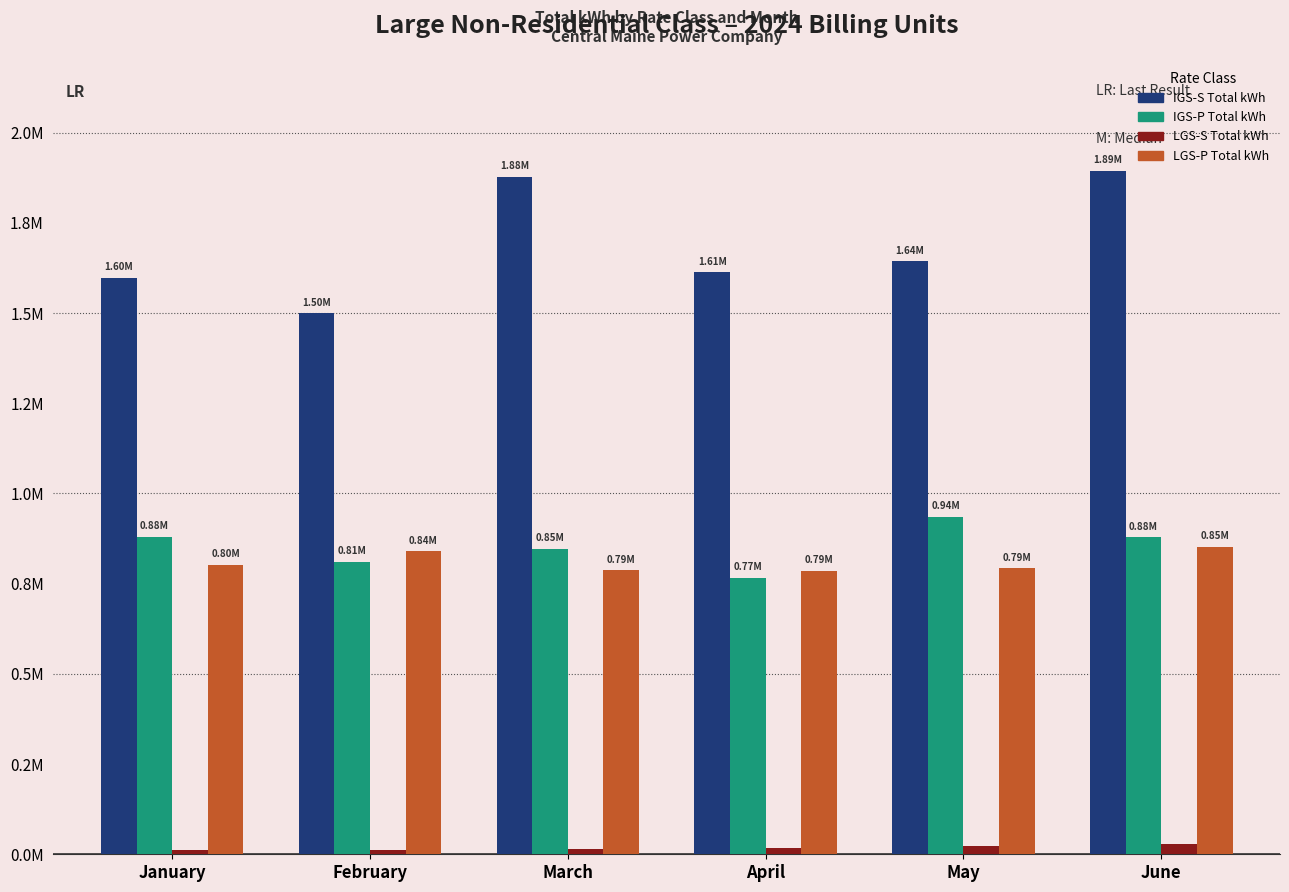

What are all the series names shown in the legend?

IGS-S Total kWh, IGS-P Total kWh, LGS-S Total kWh, LGS-P Total kWh